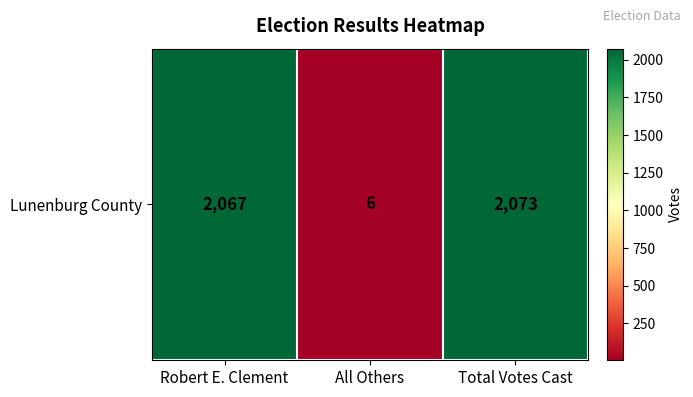

Which category has the lowest value across all series?

All Others